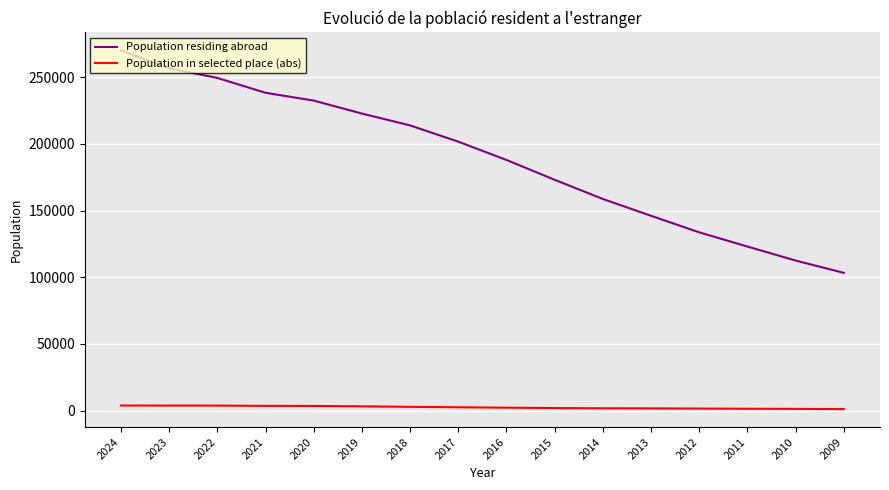

True or false: Population in selected place (abs) and Population residing abroad cross at least once.

False